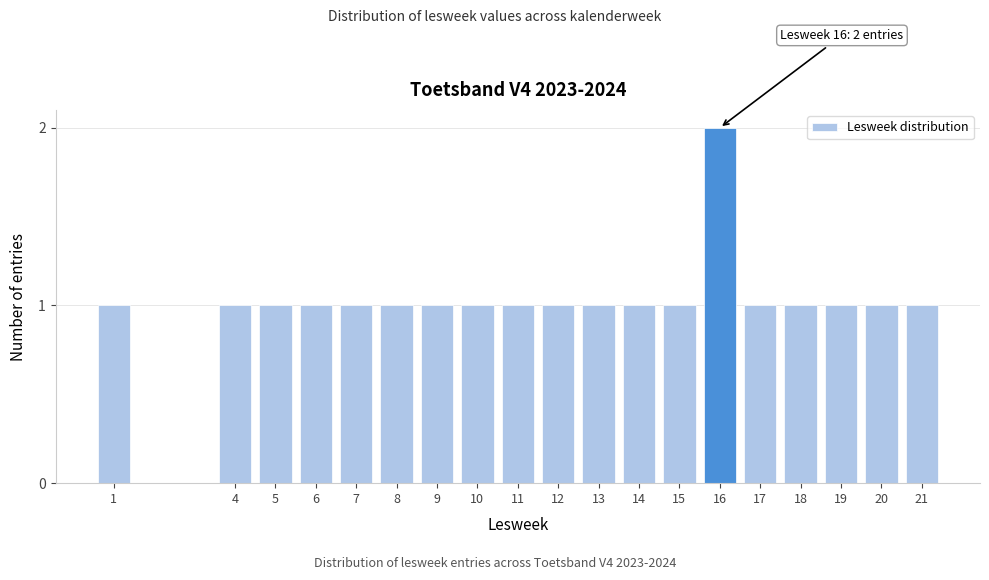

Reading right to left, extract all data points from this chart.

1	1	1	1	1	2	1	1	1	1	1	1	1	1	1	1	1	1	1